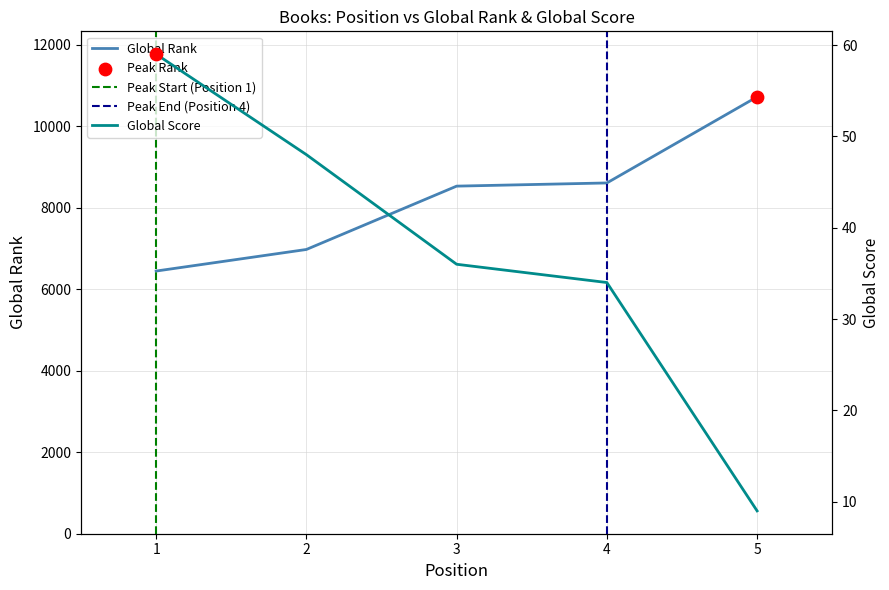

Is the value of Global Score at 4 greater than the value of Global Rank at 5?

No